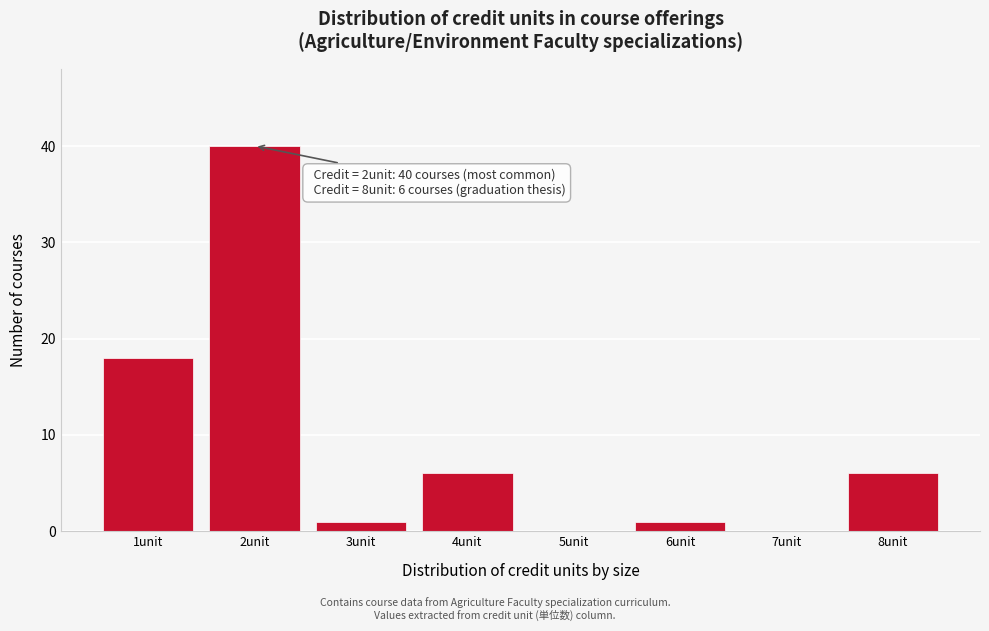

Reading left to right, extract all data points from this chart.

1unit=18	2unit=40	3unit=1	4unit=6	5unit=0	6unit=1	7unit=0	8unit=6